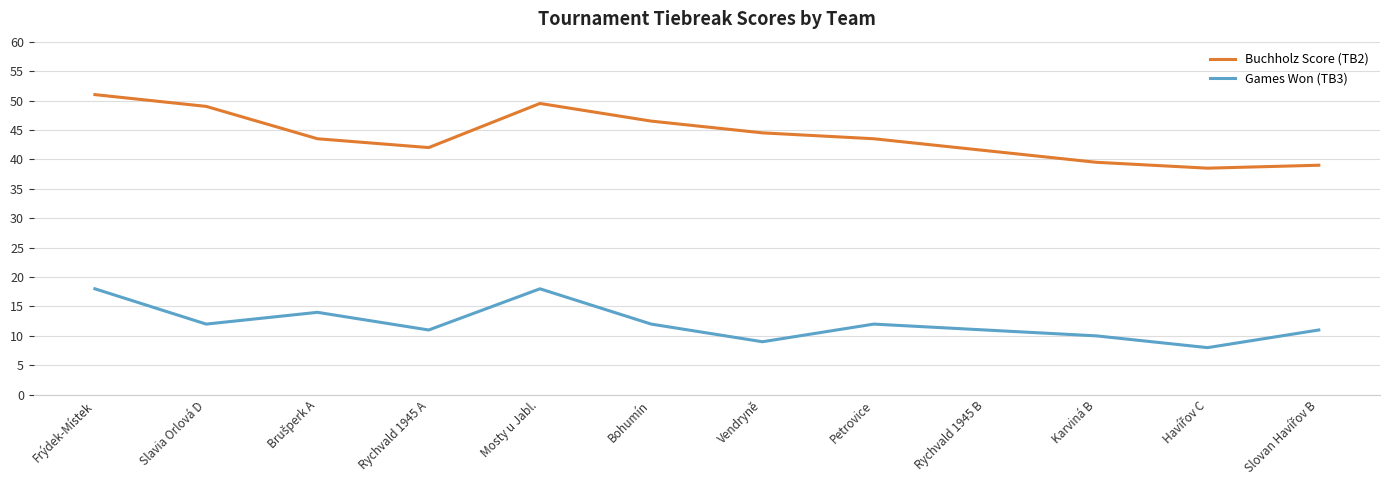

How many lines are shown in the chart?

2